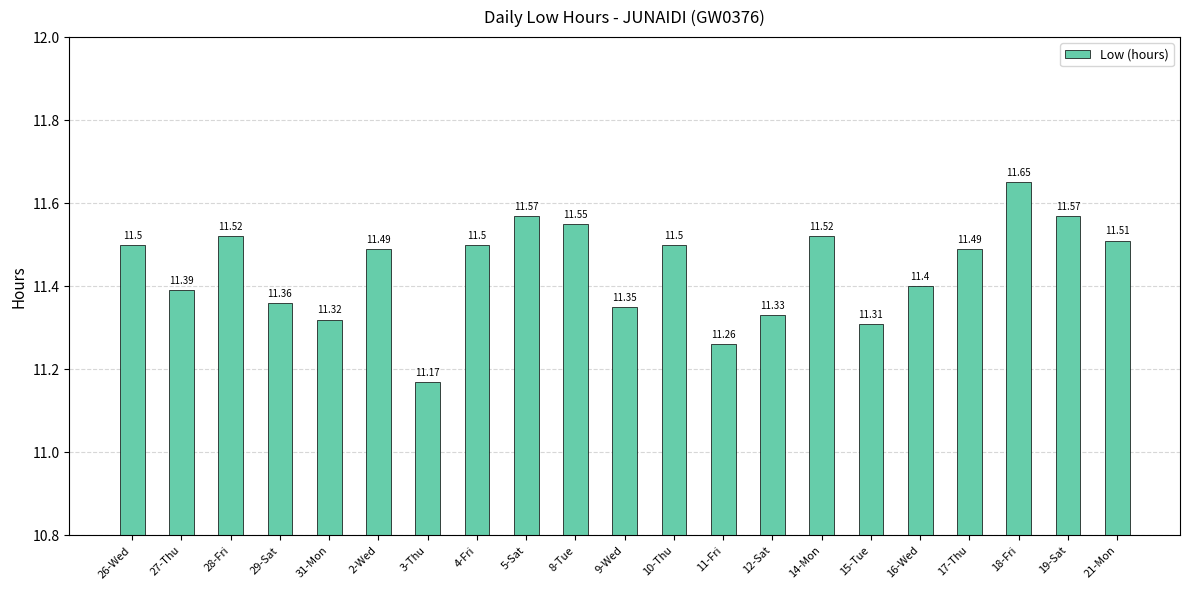

What is the ratio of the value at 19-Sat to the value at 2-Wed?

1.0